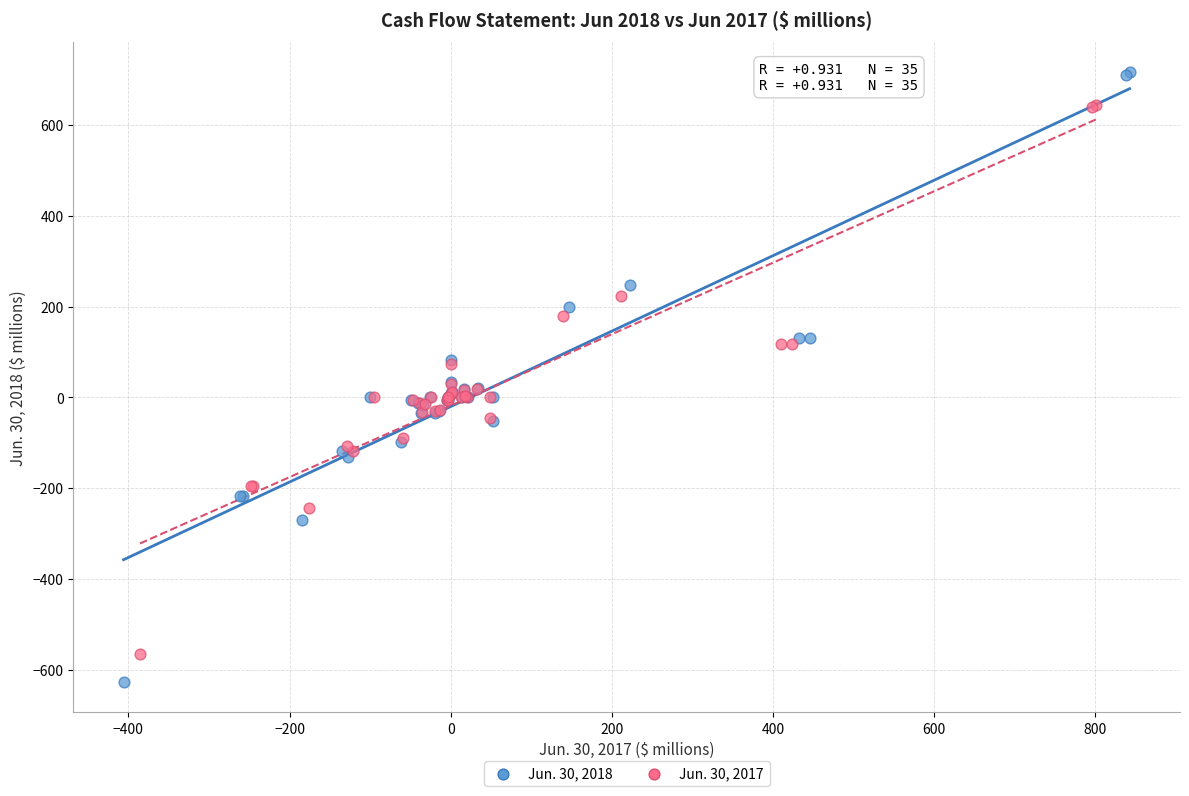

What are all the series names shown in the legend?

Jun. 30, 2018, Jun. 30, 2017